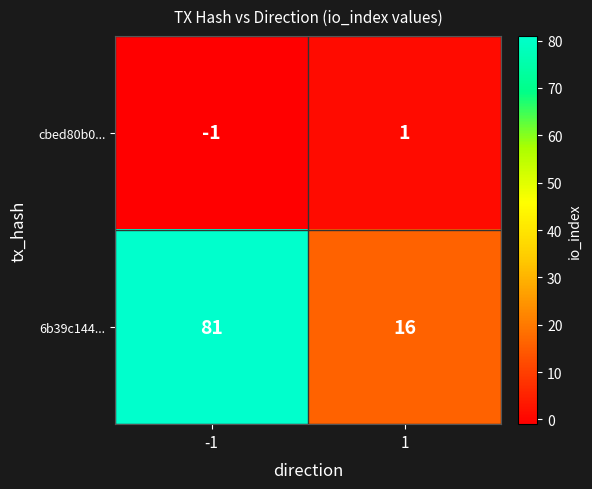

What value does the 6b39c144... series have at -1, to the nearest 5?

80